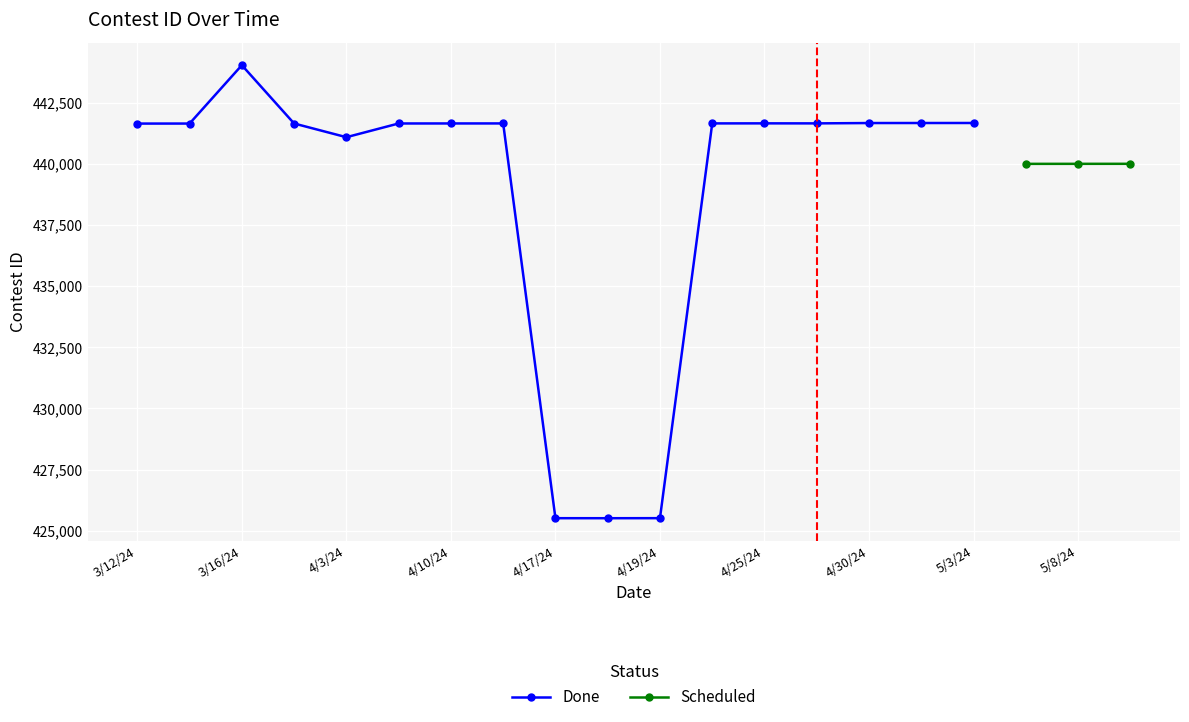

True or false: Scheduled has more than 1 points higher than both neighbors.

False